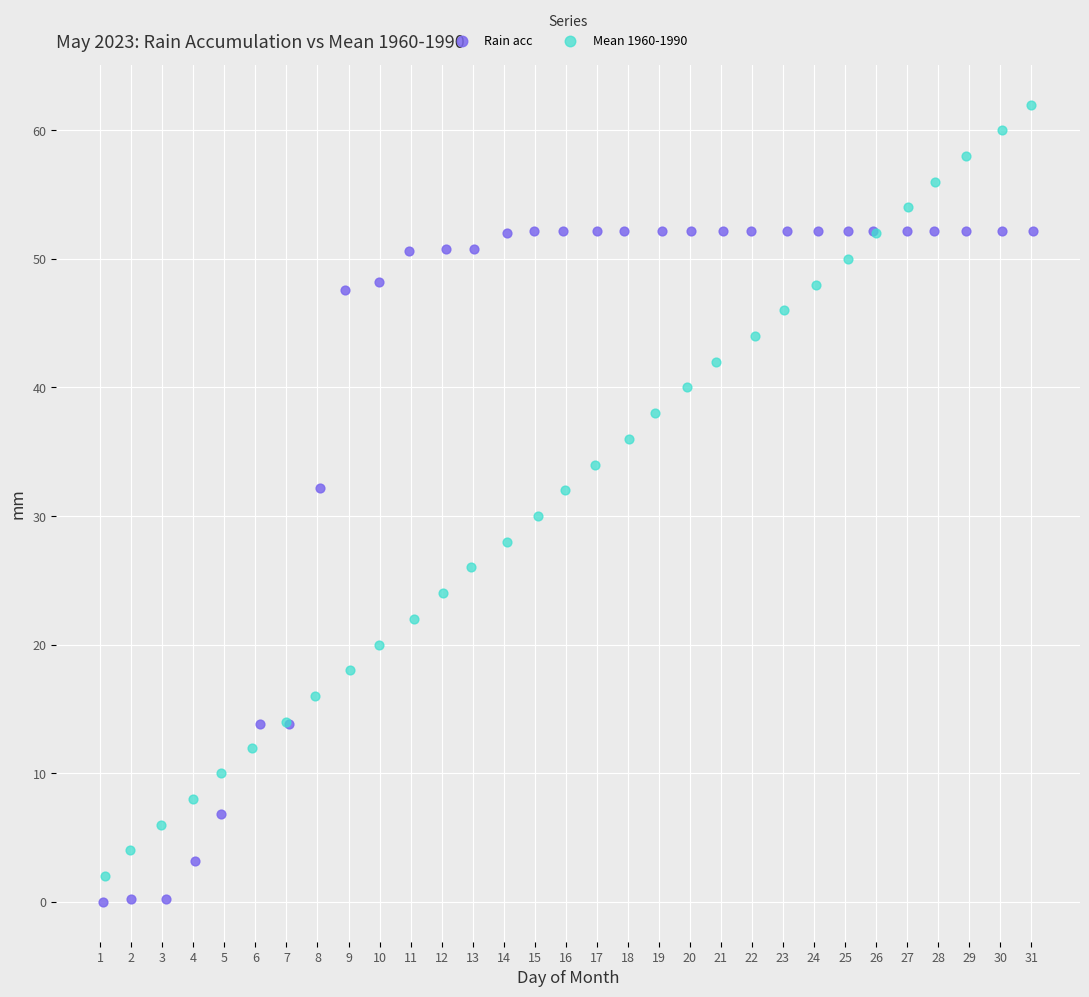

Which series contains the highest Y value?

Mean 1960-1990